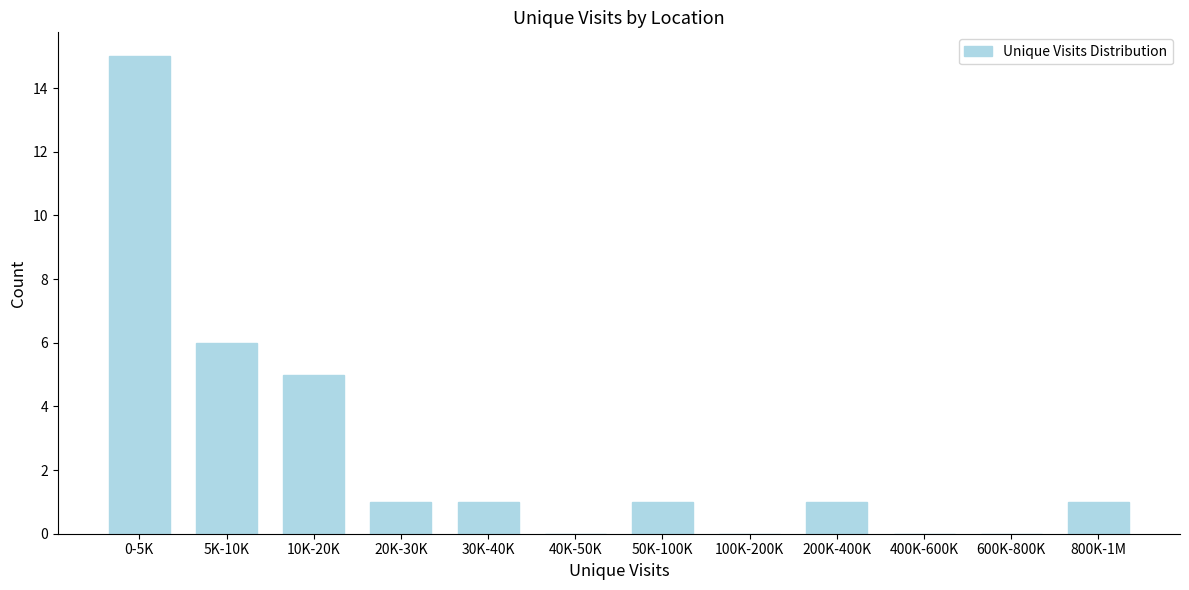

Reading left to right, what are all the values shown in this chart?

0-5K=15	5K-10K=6	10K-20K=5	20K-30K=1	30K-40K=1	40K-50K=0	50K-100K=1	100K-200K=0	200K-400K=1	400K-600K=0	600K-800K=0	800K-1M=1